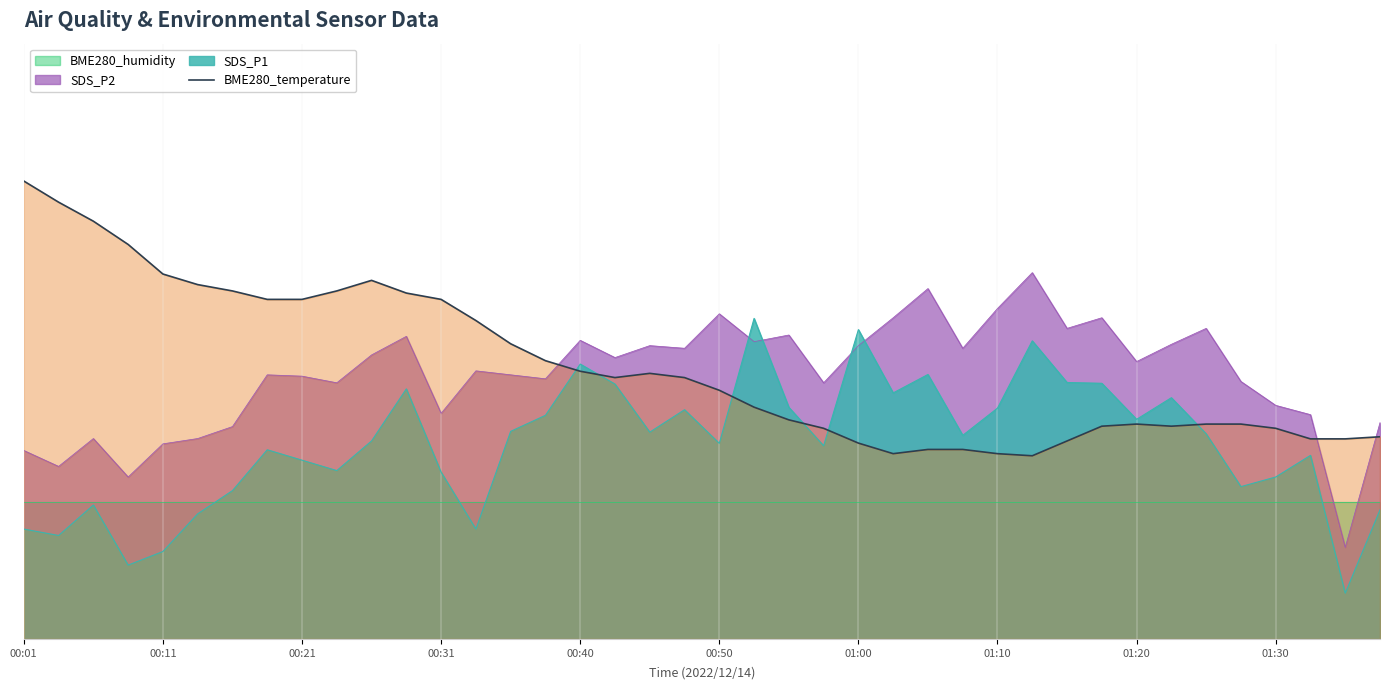

The chart shows a value of 85.6 at 17. True or false?

False